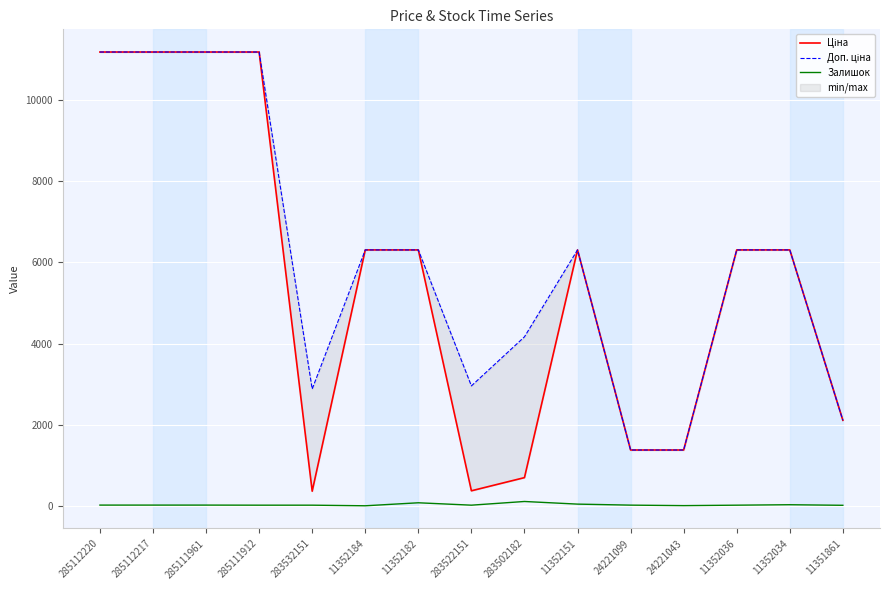

What value does the Ціна series have at 285111961?

11188.2